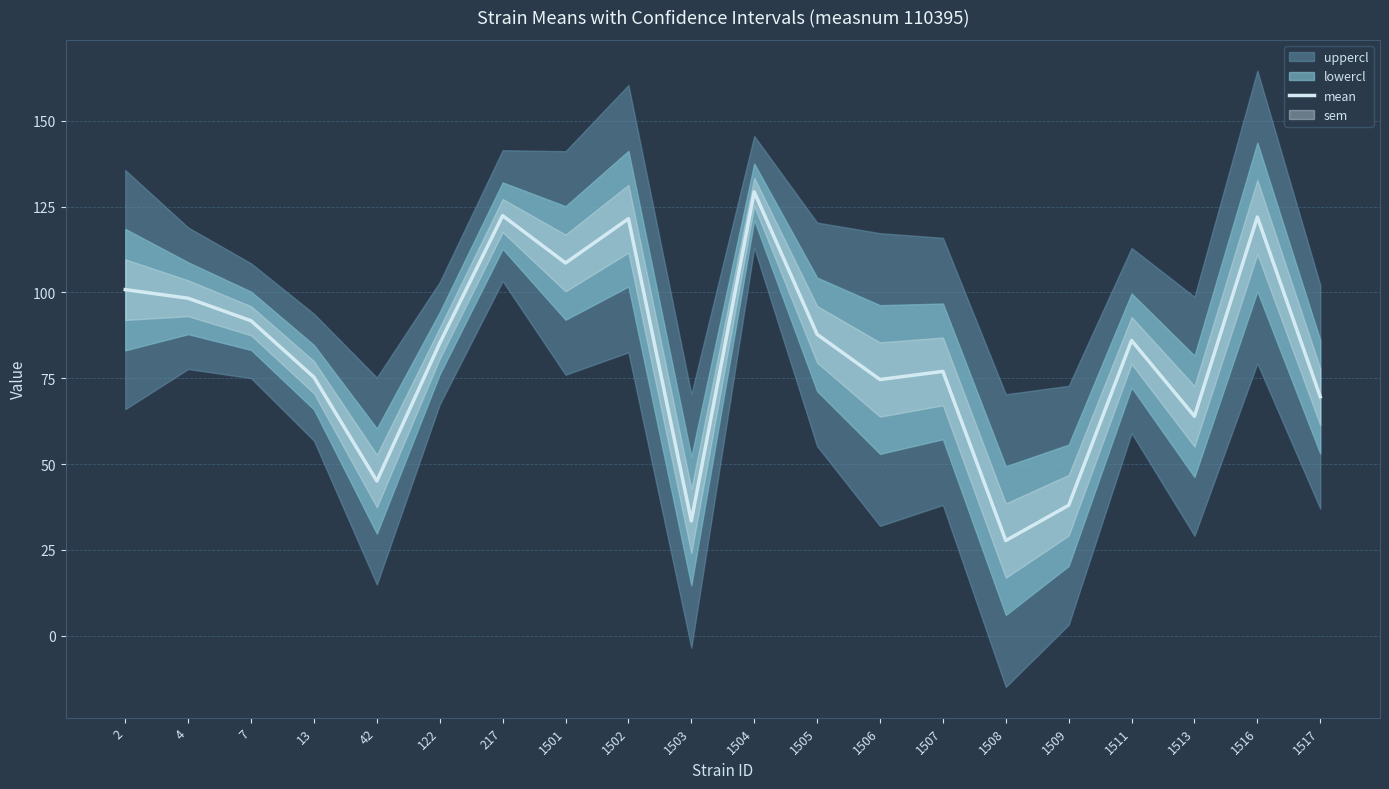

Reading left to right, transcribe all the data shown in this chart.

2=100.8	4=98.3	7=91.8	13=75.3	42=45.0	122=85.2	217=122.4	1501=108.6	1502=121.5	1503=33.4	1504=129.3	1505=87.8	1506=74.6	1507=77.0	1508=27.7	1509=38.0	1511=86.0	1513=63.9	1516=122.0	1517=69.6